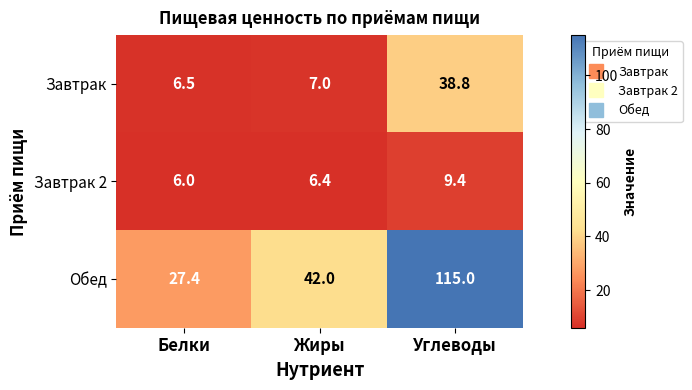

What is the average value of the Обед series?

61.5